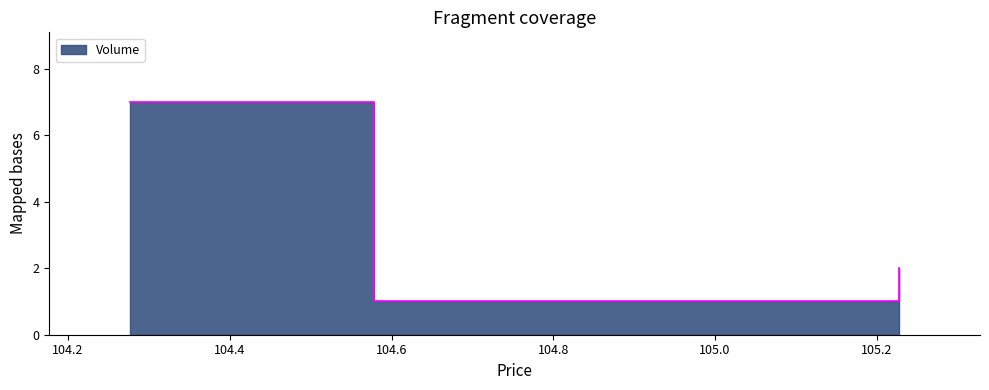

Which has a higher value, 104.276778 or 104.577778?

104.276778